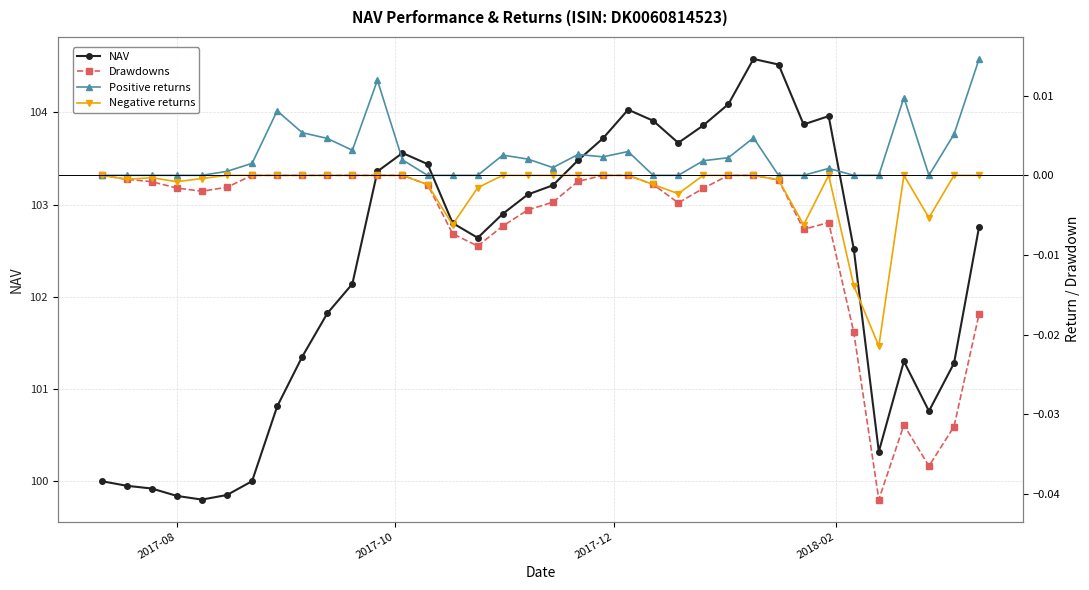

What is the value of the NAV point at the 3rd from the left?

99.9